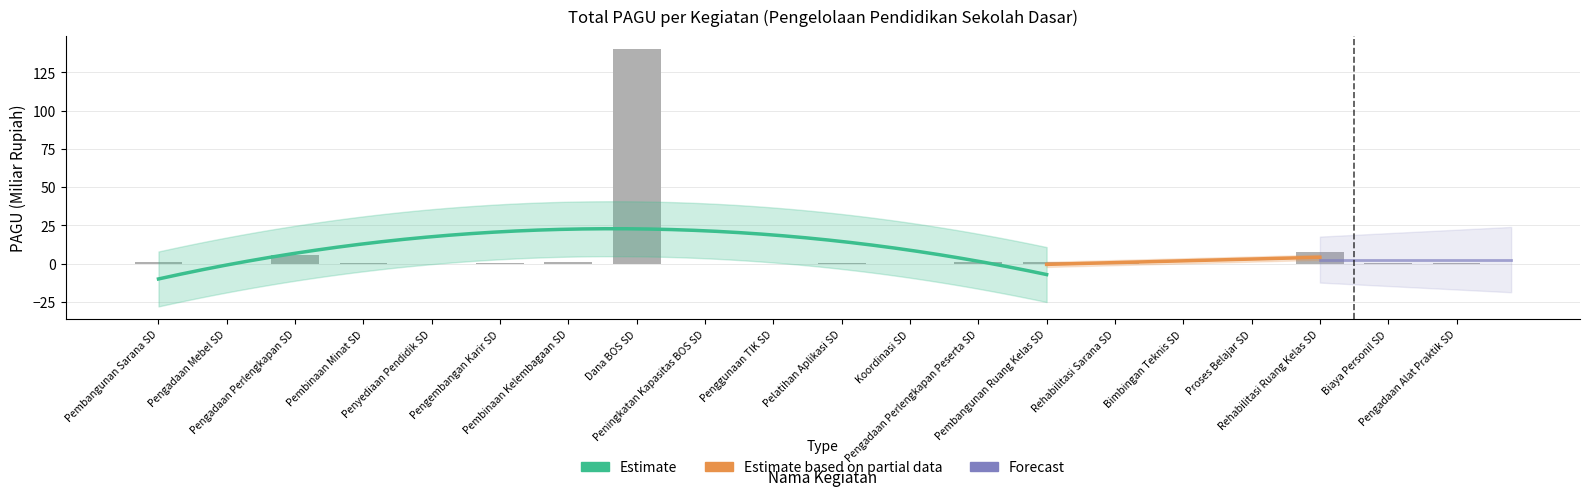

What is the average value?

8.0